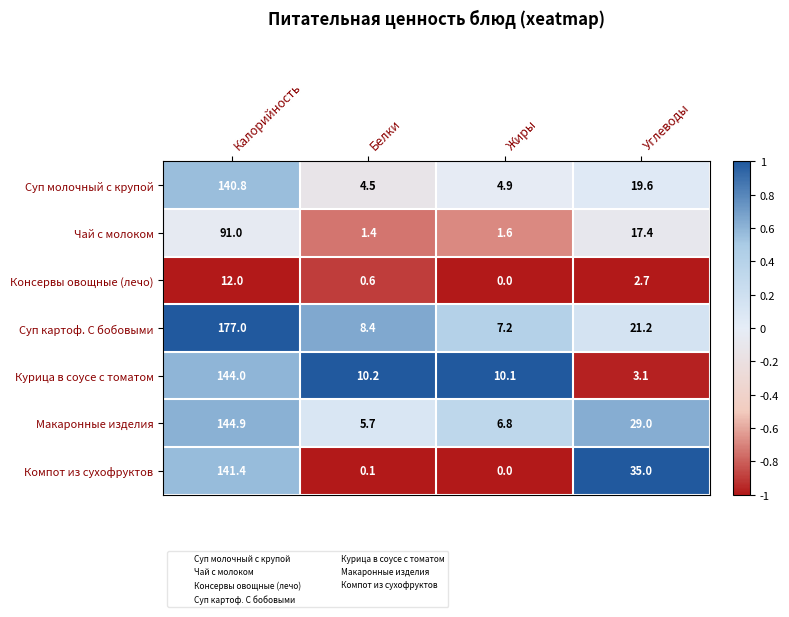

Which category has the lowest value in the Макаронные изделия series?

Белки